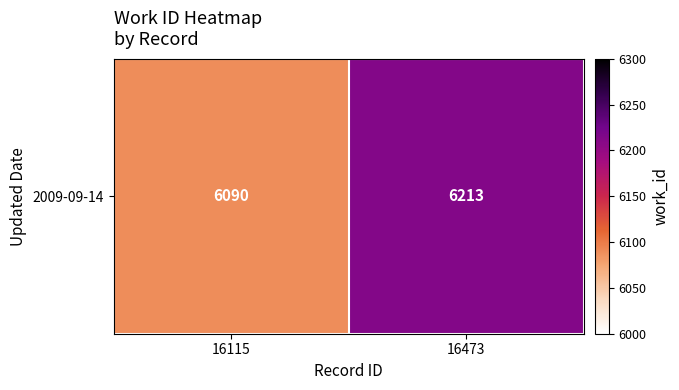

The chart shows a value of 8498 at 16473. True or false?

False